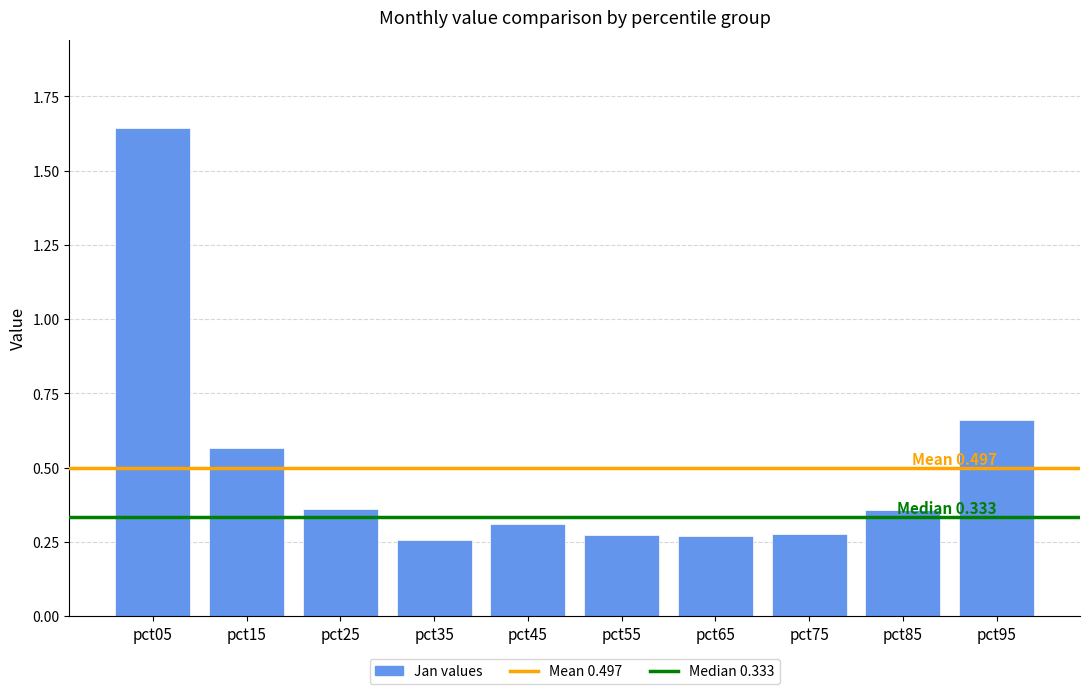

Between pct65 and pct15, which is larger?

pct15